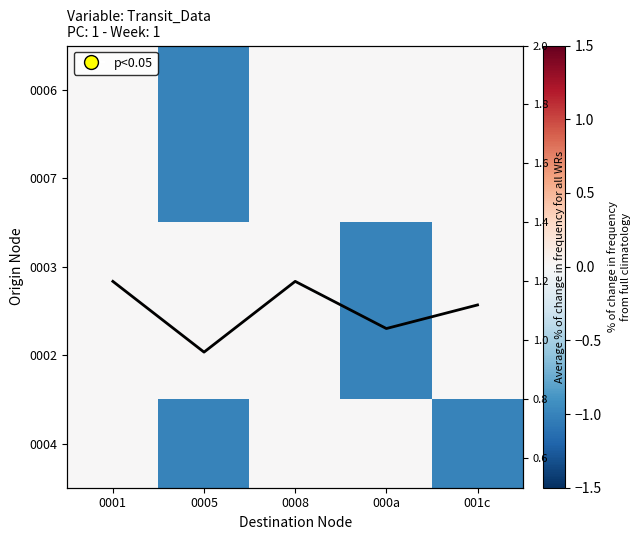

Is the value of 0007 at 000a greater than the value of Avg % change at 000a?

No